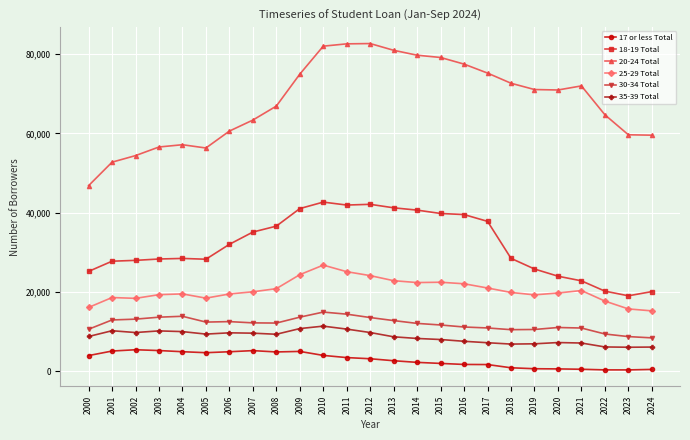

Is it true that 25-29 Total equals 15702 at 2023?

True